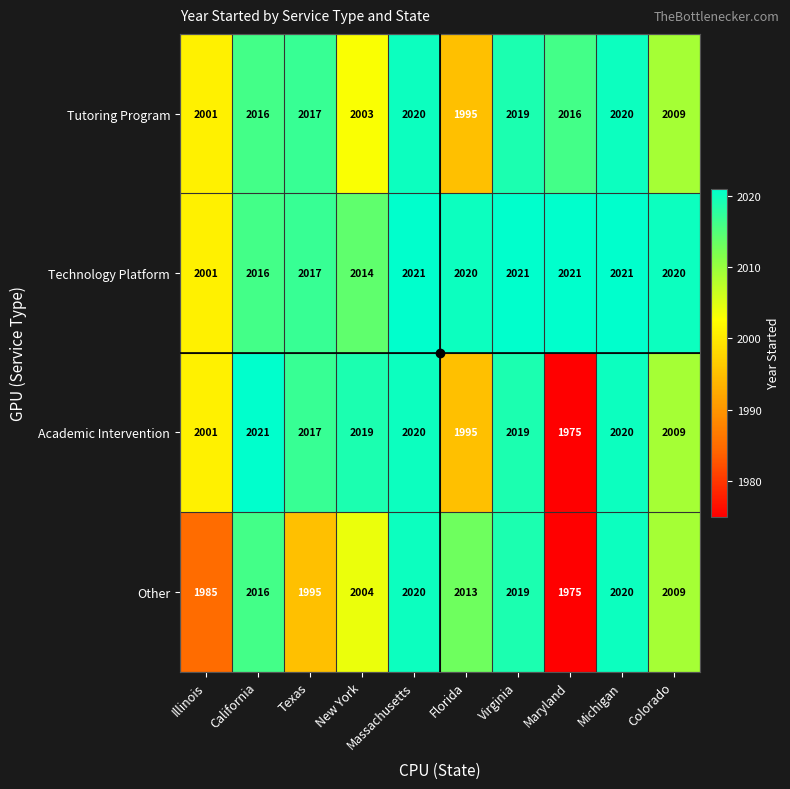

What is the spread (max minus min) of values at New York?

16